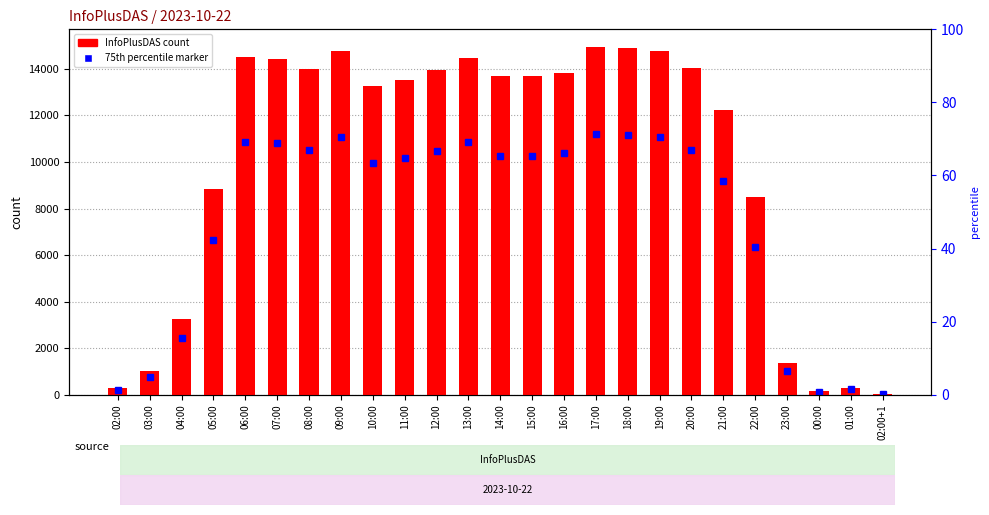

At which label is the value closest to 7484?

22:00